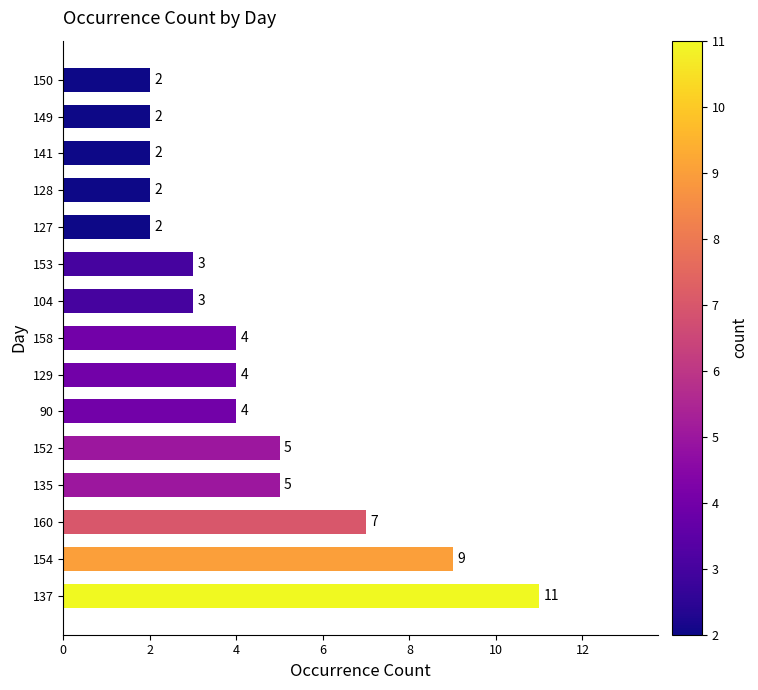

What is the difference between the maximum and minimum values?

9